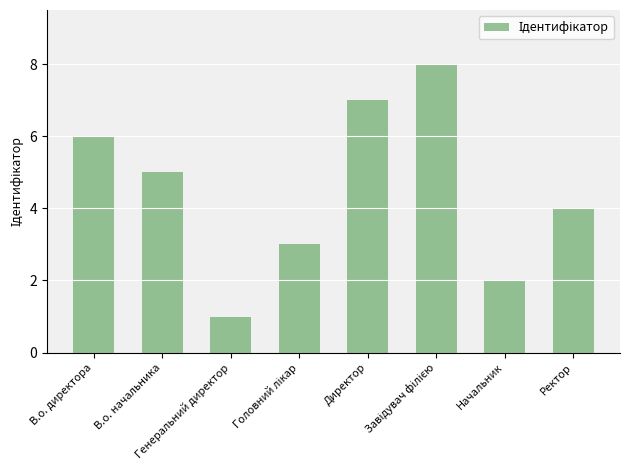

How many data points are less than 5?

4